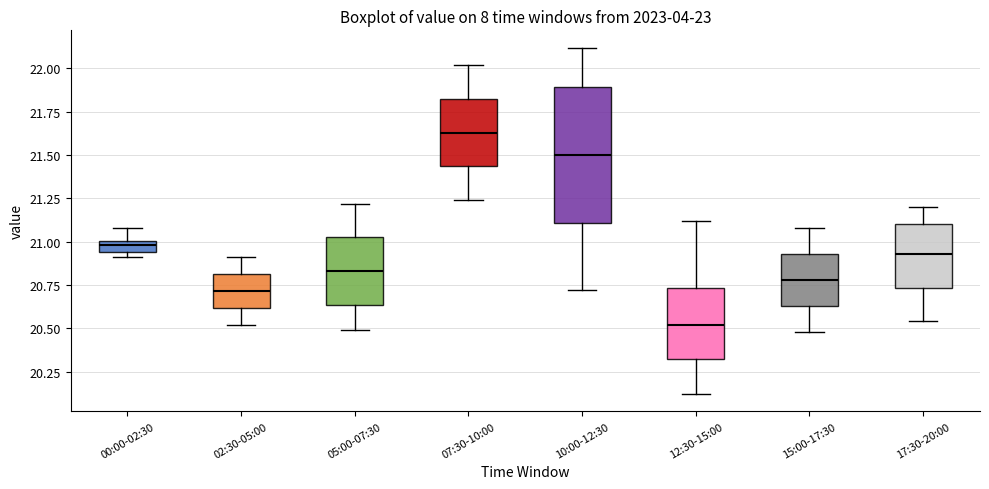

Where is the lower edge of the box for 05:00-07:30 on the y-axis? The values are not printed on the chart, so give them approximately, as read against the axis.

20.65